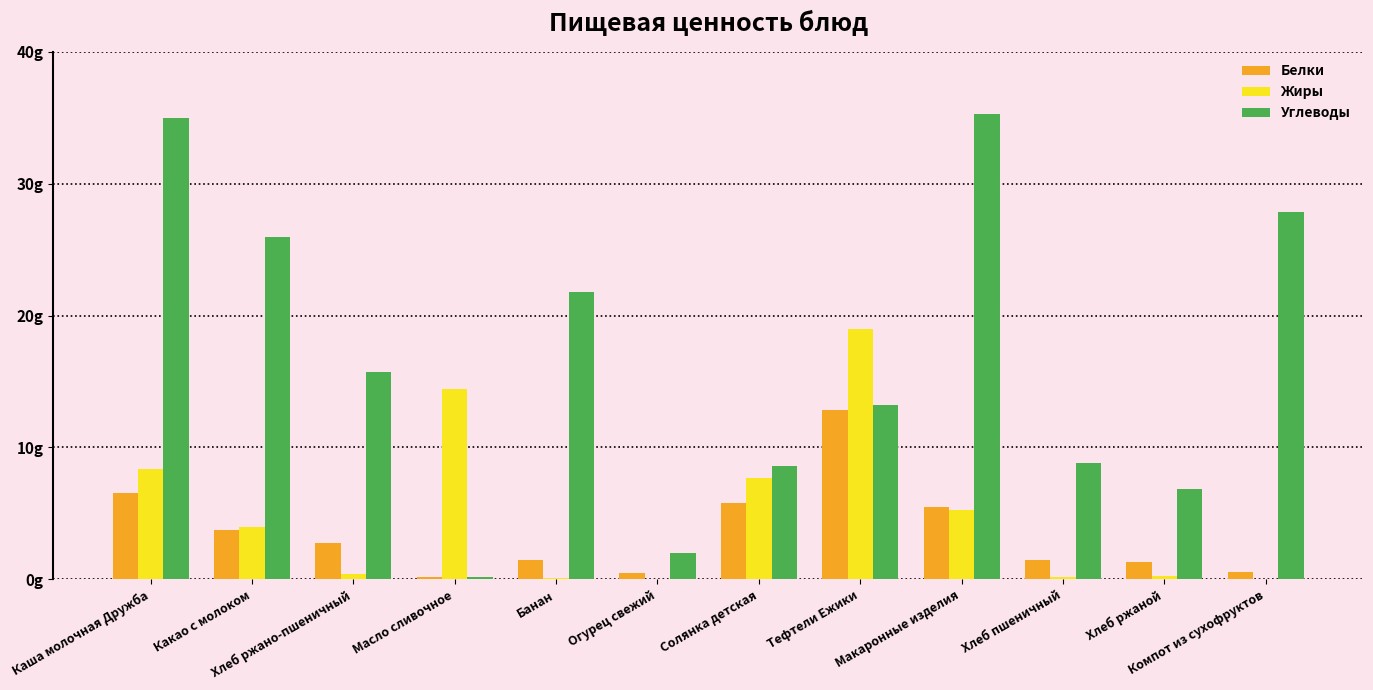

List the labels in order of Жиры value, smallest first.

Компот из сухофруктов, Огурец свежий, Банан, Хлеб пшеничный, Хлеб ржаной, Хлеб ржано-пшеничный, Какао с молоком, Макаронные изделия, Солянка детская, Каша молочная Дружба, Масло сливочное, Тефтели Ежики